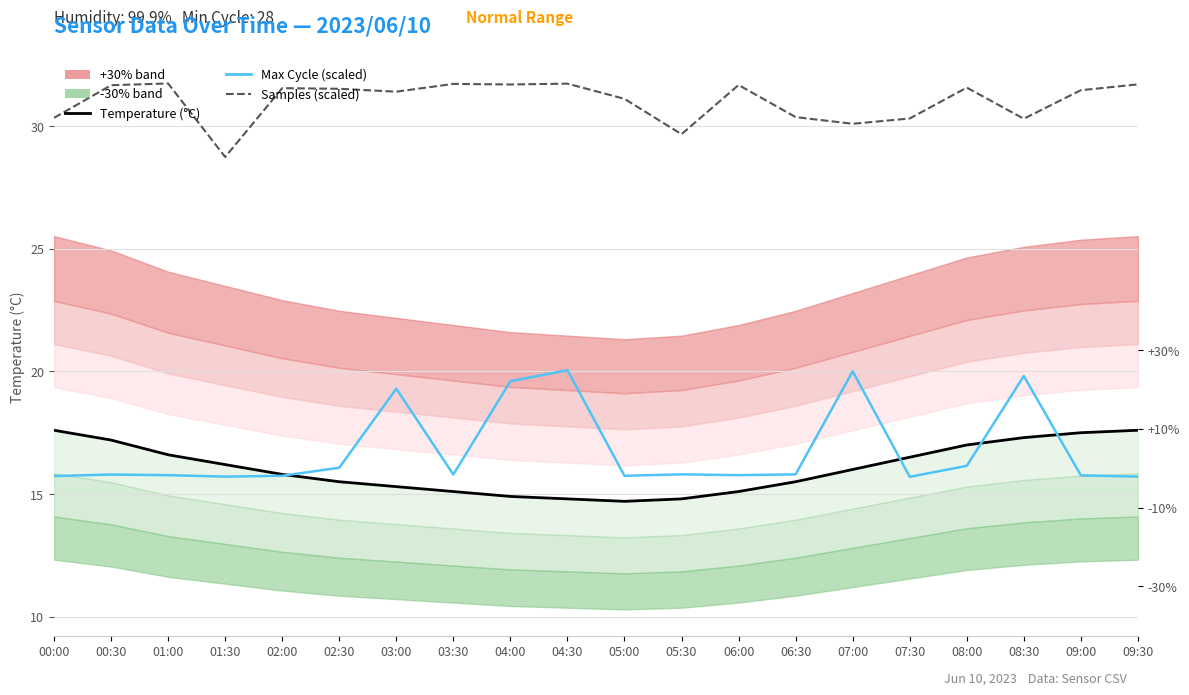

What is the value of the Temperature (°C) point at the 11th from the left?

14.7